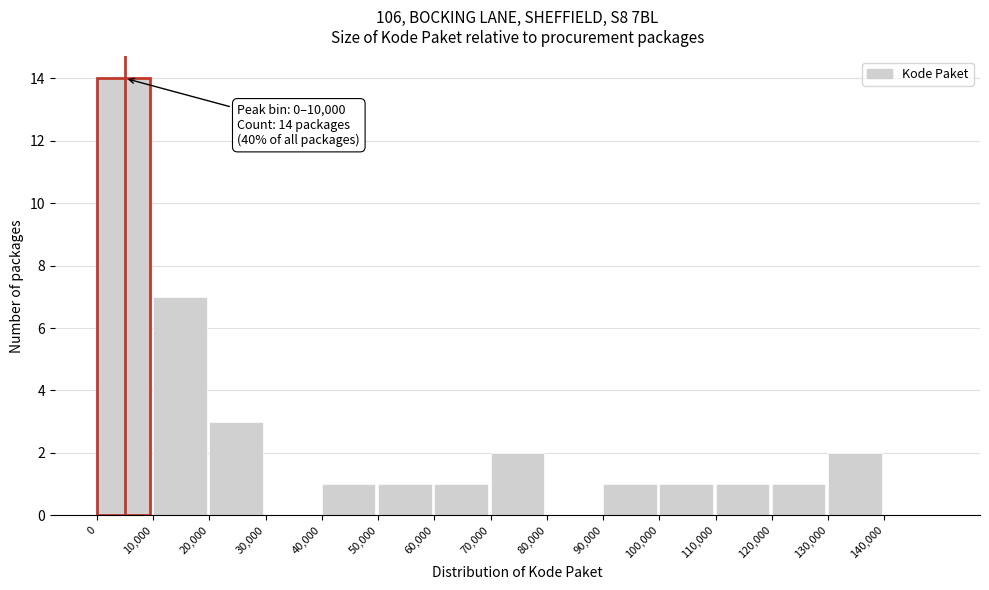

Over which range of the x-axis is the bar tallest?

0 to 10000